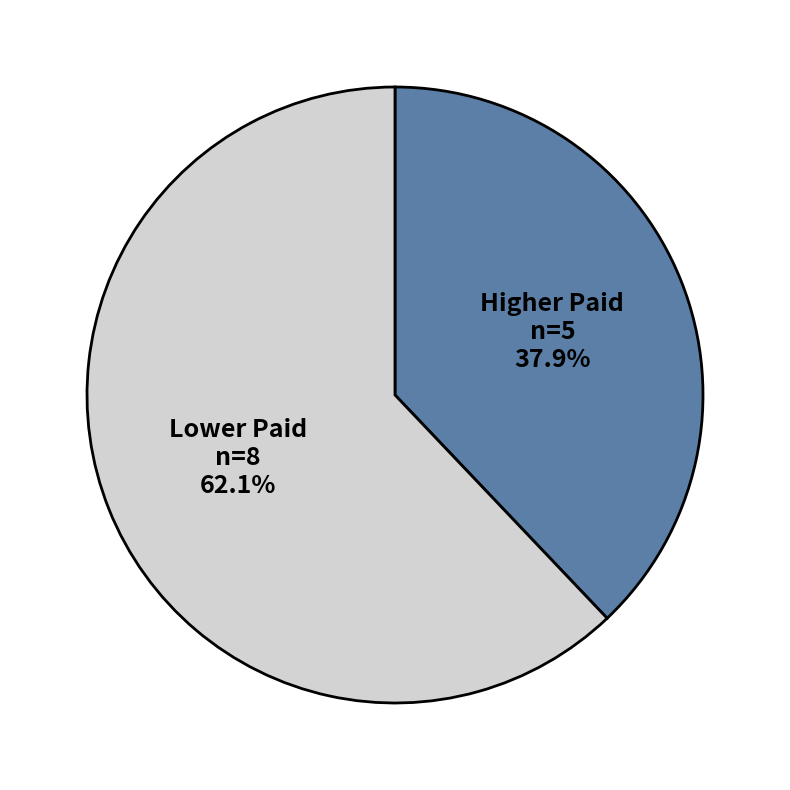

Count the number of slices in the pie.

2